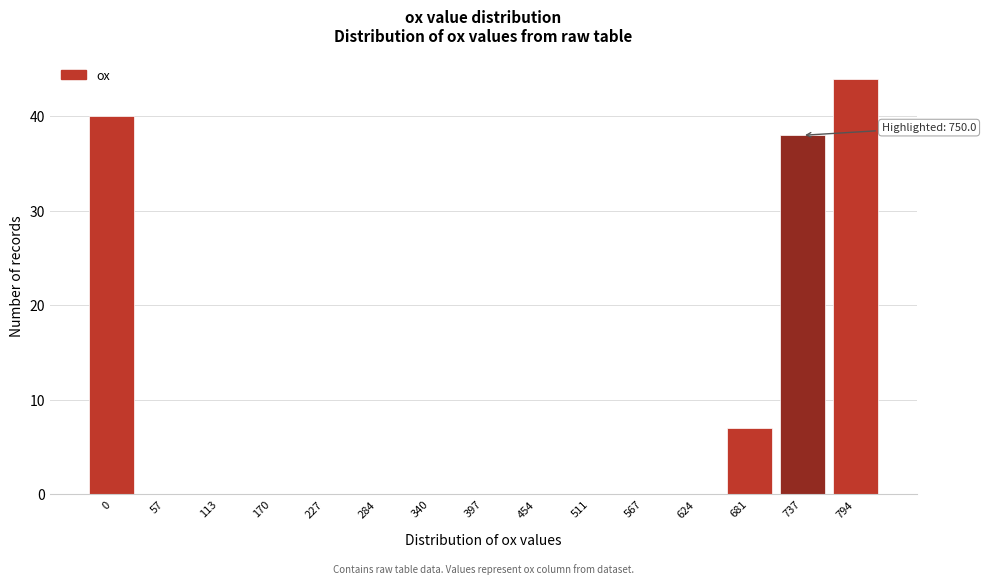

Reading left to right, what are all the values shown in this chart?

0=40	57=0	113=0	170=0	227=0	284=0	340=0	397=0	454=0	511=0	567=0	624=0	681=7	737=38	794=44